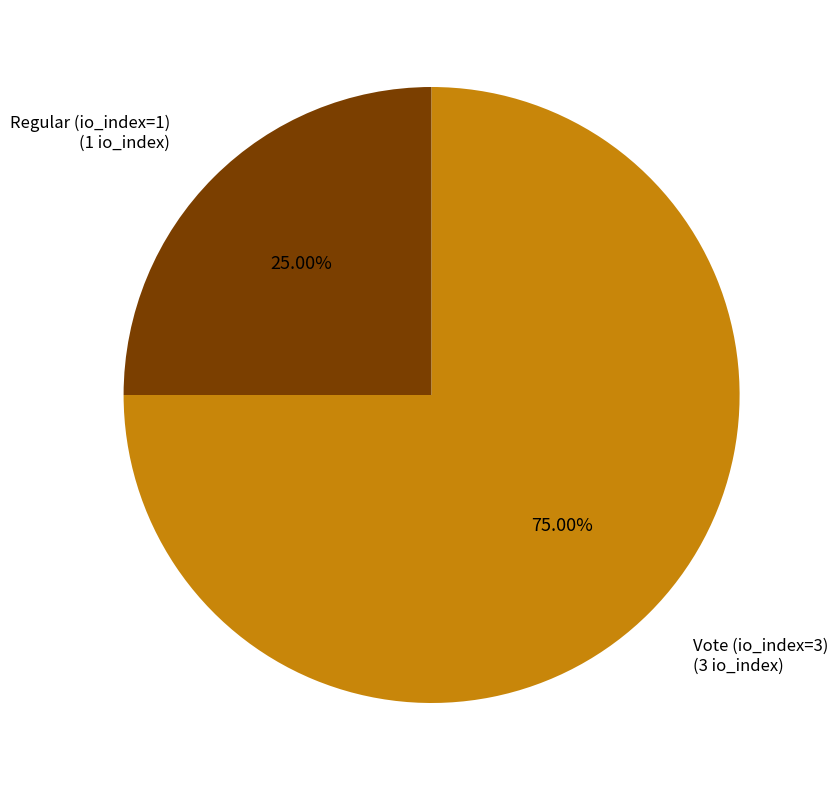

Which has a higher value, Vote (io_index=3) or Regular (io_index=1)?

Vote (io_index=3)